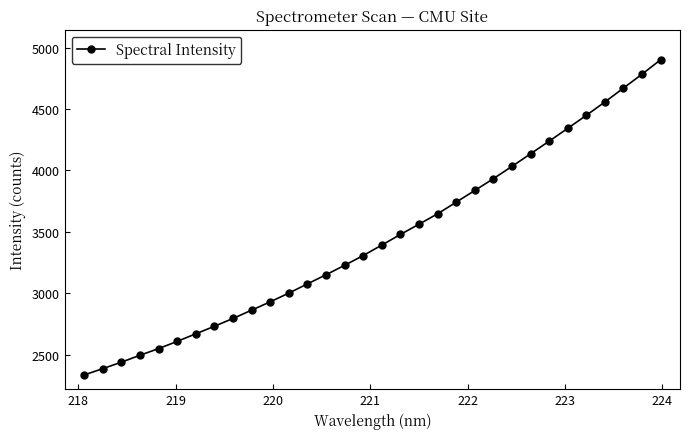

What is the value of the 8th point from the left?

2731.2